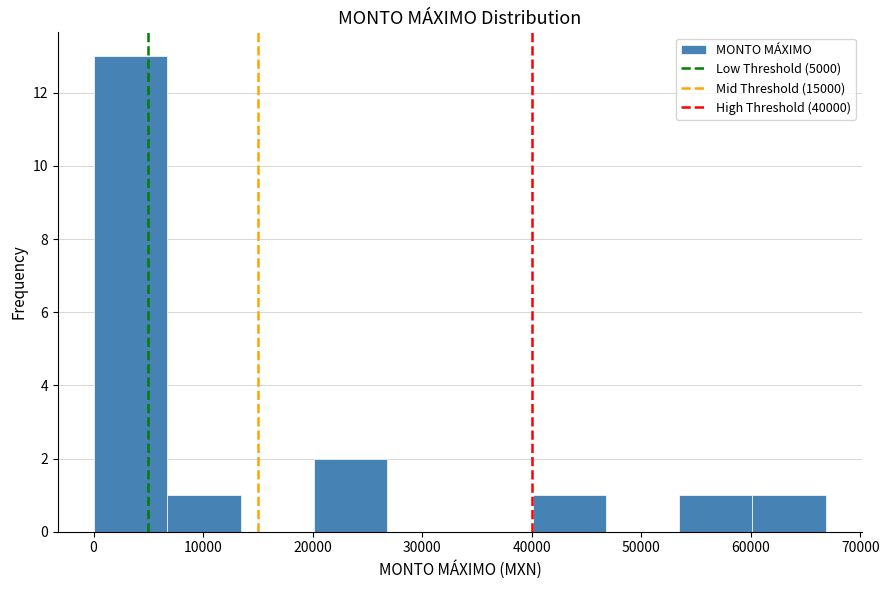

Reading left to right, transcribe this chart: for each bar, give the range it covers on the x-axis and its height. Neither the bar edges nor the heights are printed on the chart, so give them approximately, as read against the axes.

0 to 7000: 13
7000 to 13000: 1
13000 to 20000: 0
20000 to 27000: 2
27000 to 33000: 0
33000 to 40000: 0
40000 to 47000: 1
47000 to 53000: 0
53000 to 60000: 1
60000 to 67000: 1